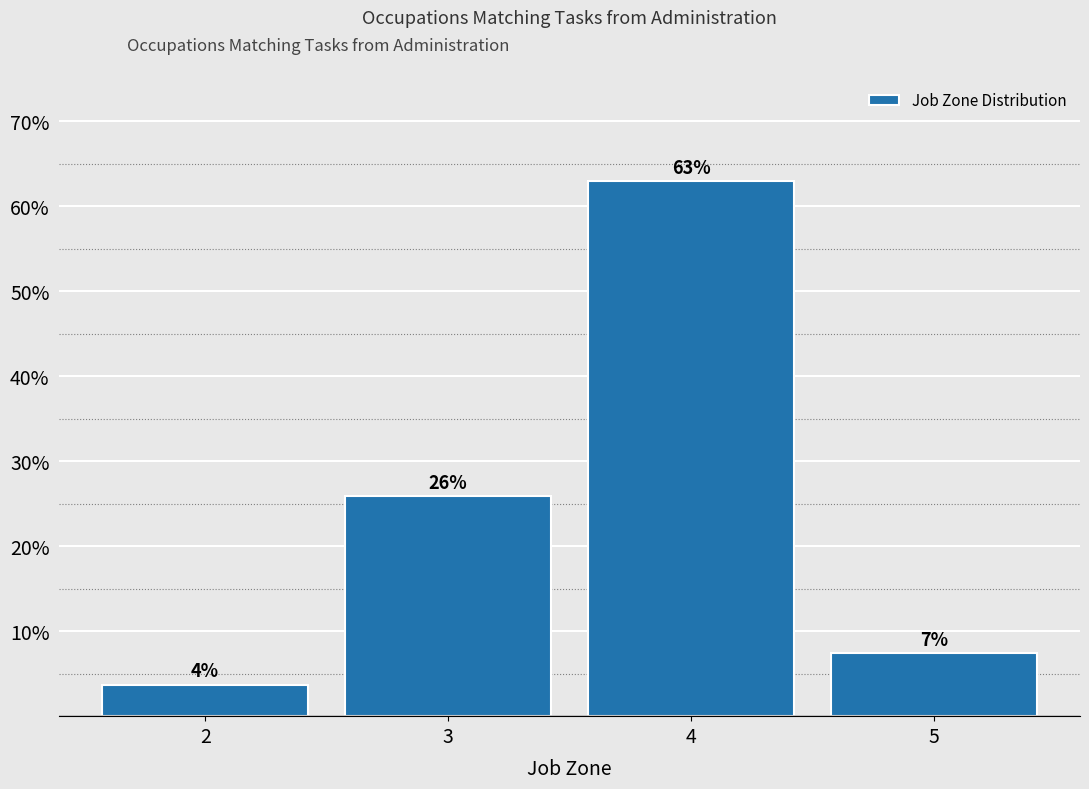

Over which range of the x-axis is the bar tallest?

3.5 to 4.5